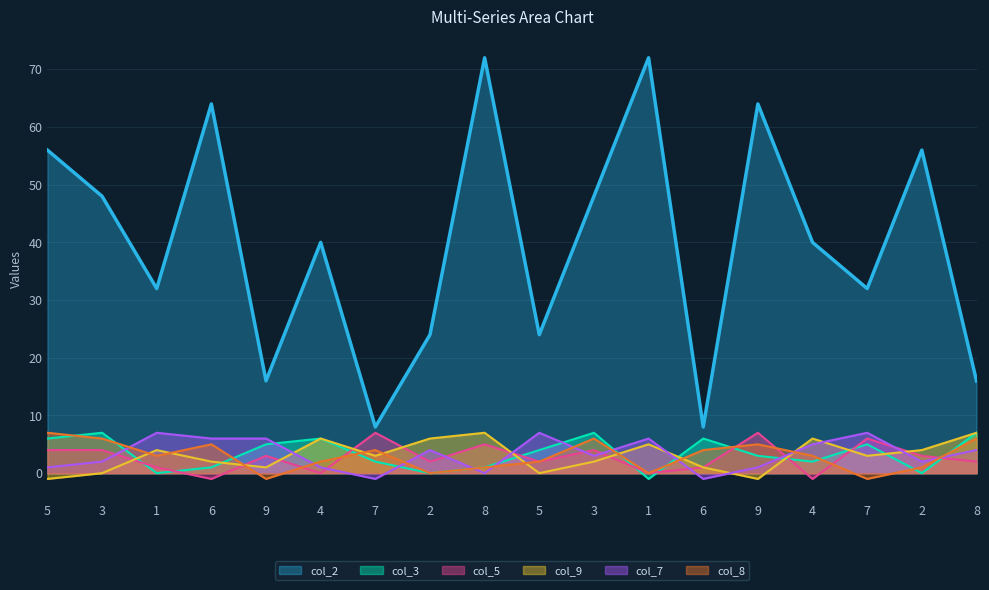

At 3, list the series in order from largest to smallest.

col_2, col_3, col_8, col_5, col_7, col_9